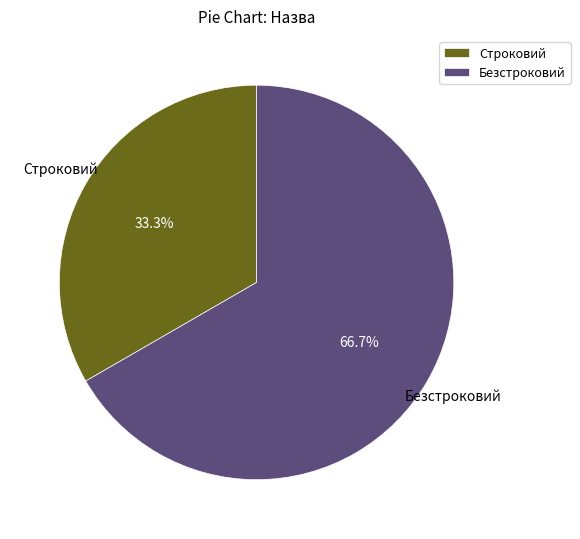

To the nearest percent, what is the combined percentage of Безстроковий and Строковий?

100%